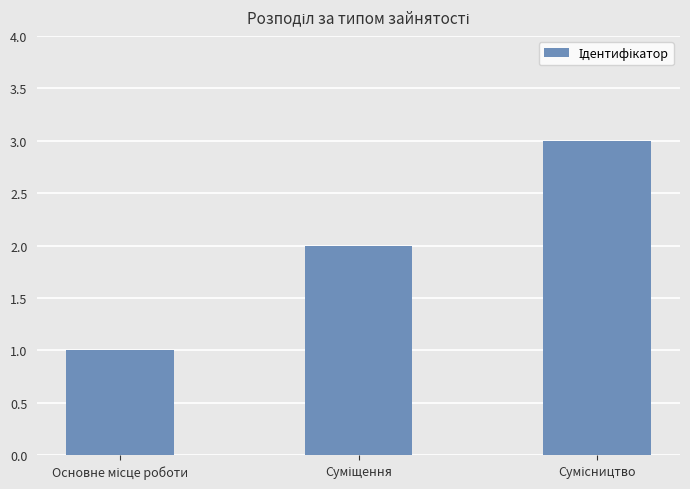

What is the greatest value displayed?

3